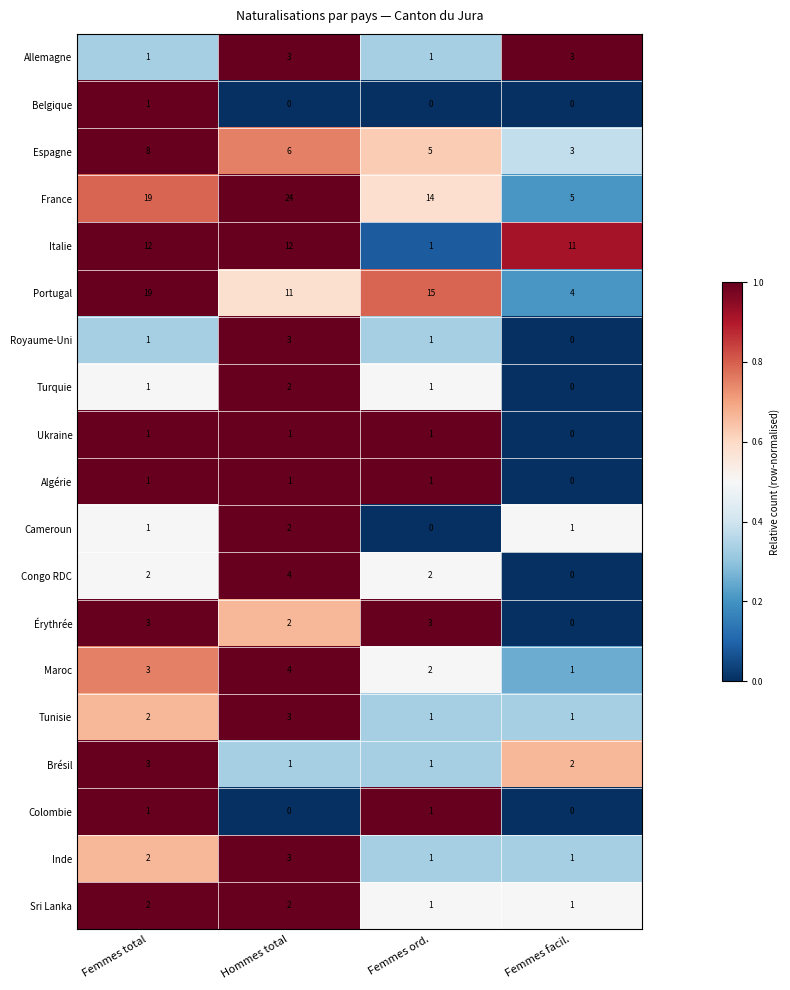

What is the difference between the highest and lowest values at Hommes total?

24